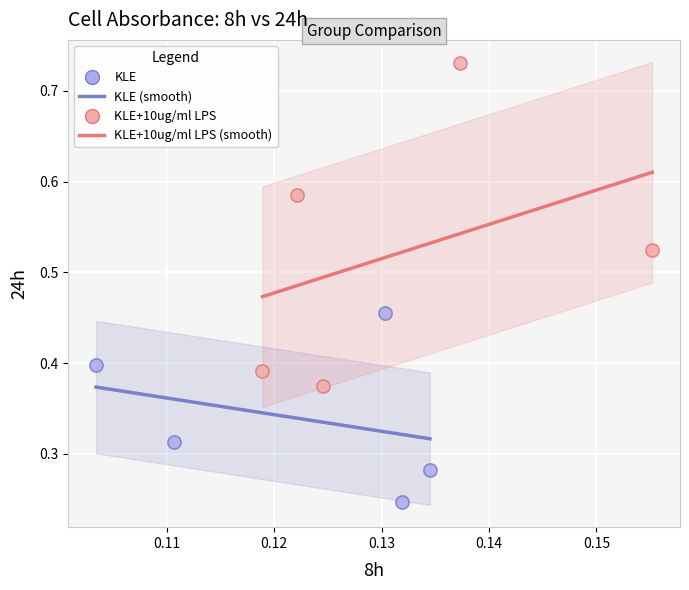

Which series contains the highest Y value?

KLE+10ug/ml LPS